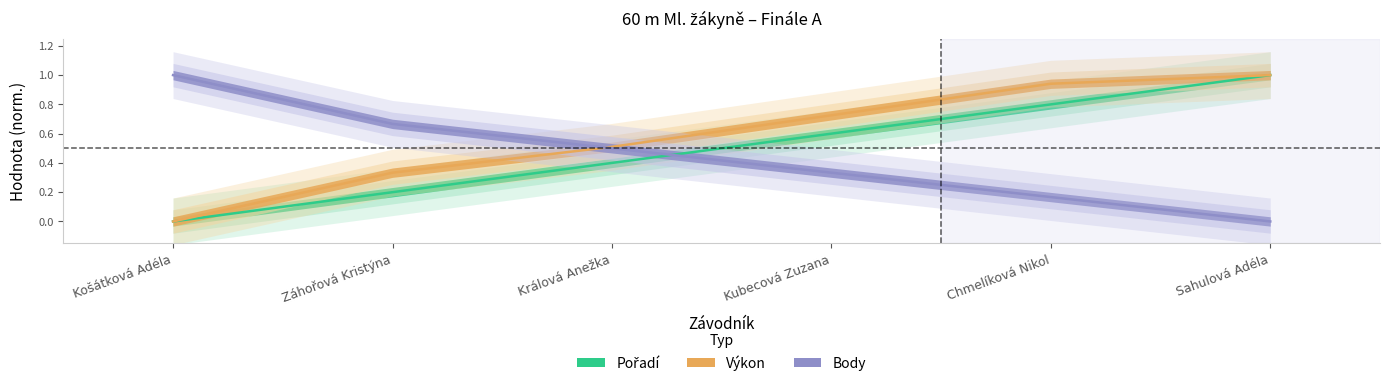

At Sahulová Adéla, list the series in order from largest to smallest.

Pořadí, Výkon, Body